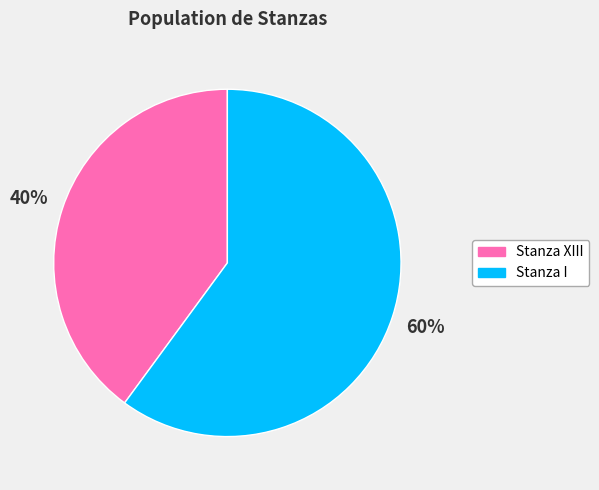

To the nearest percent, what percentage of the pie is Stanza XIII?

40%